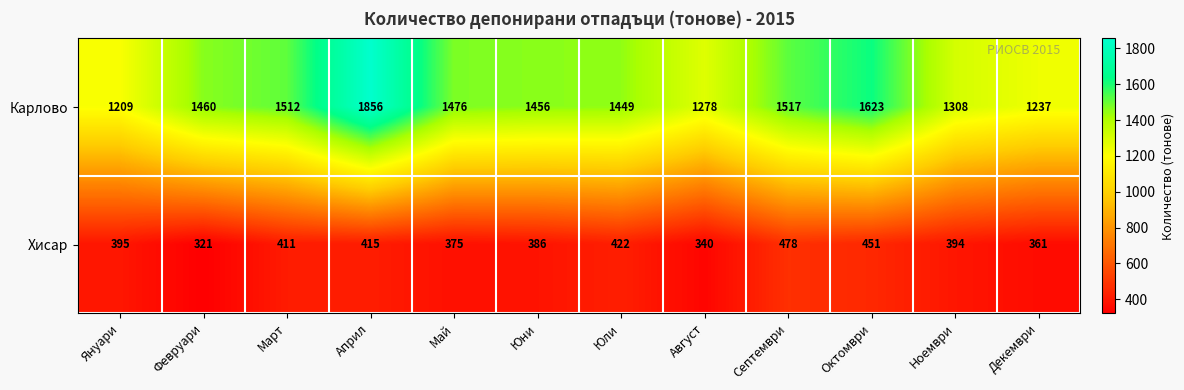

What is the sum of all Карлово values?

17381